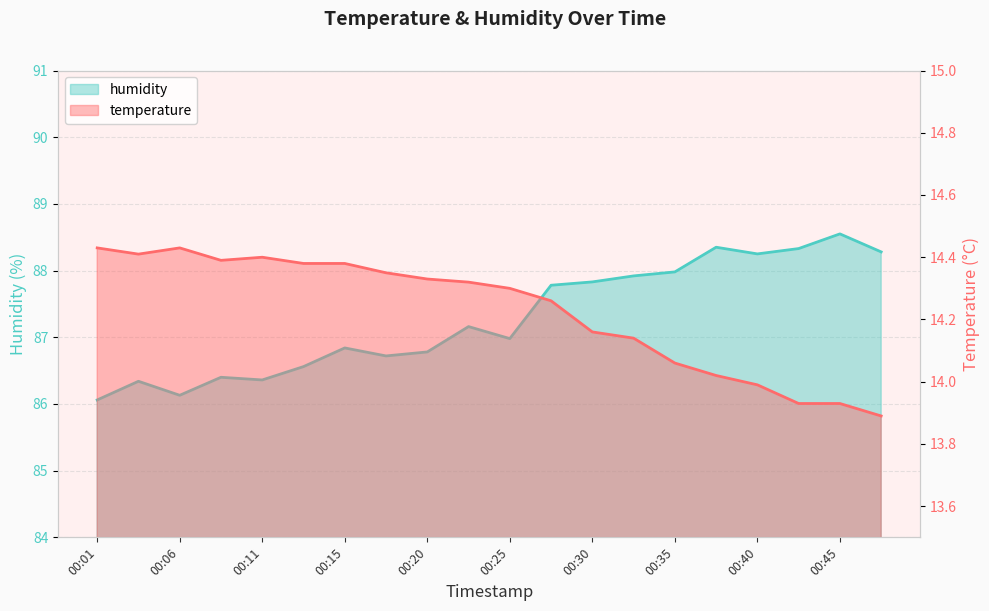

How many interior local peaks does the temperature series have?

2